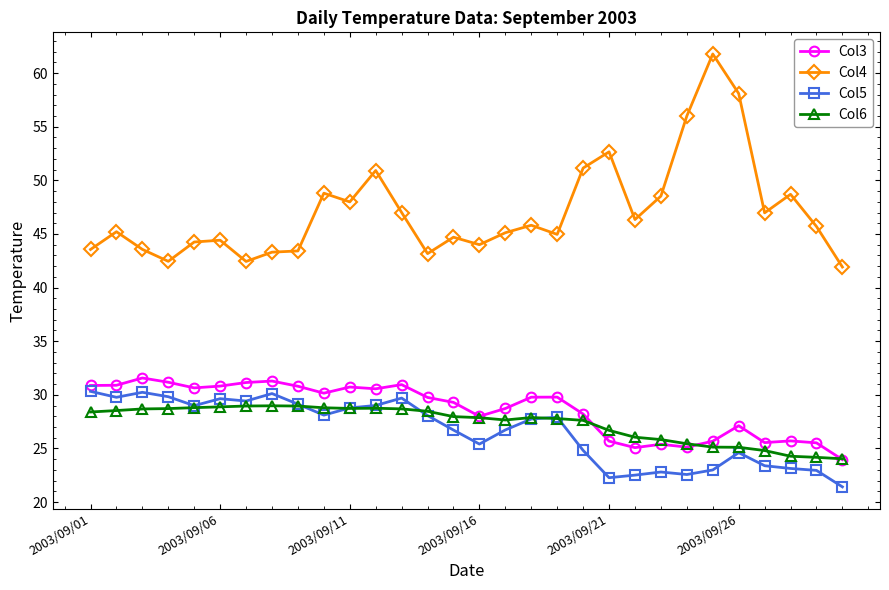

What is the difference between the second highest and minimum values in the Col4 series?

16.2